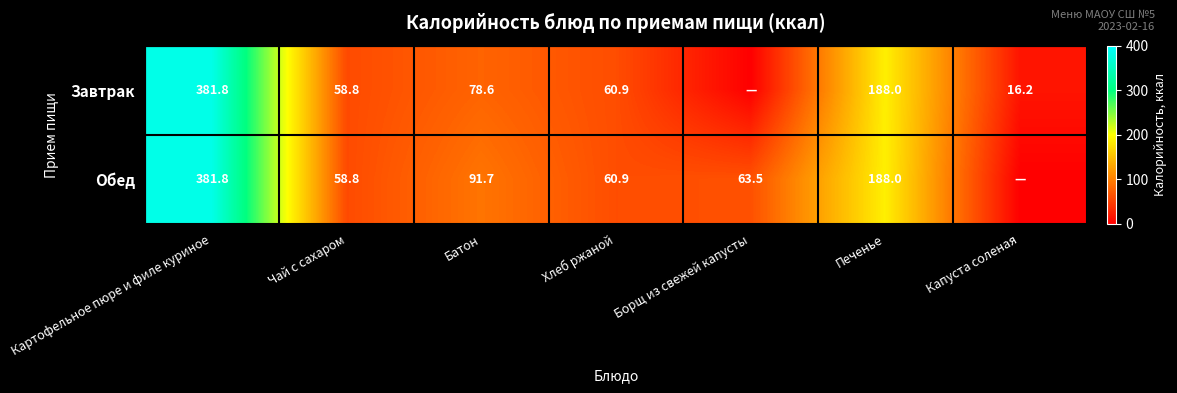

Is the value of Обед at Хлеб ржаной greater than the value of Завтрак at Картофельное пюре и филе куриное?

No